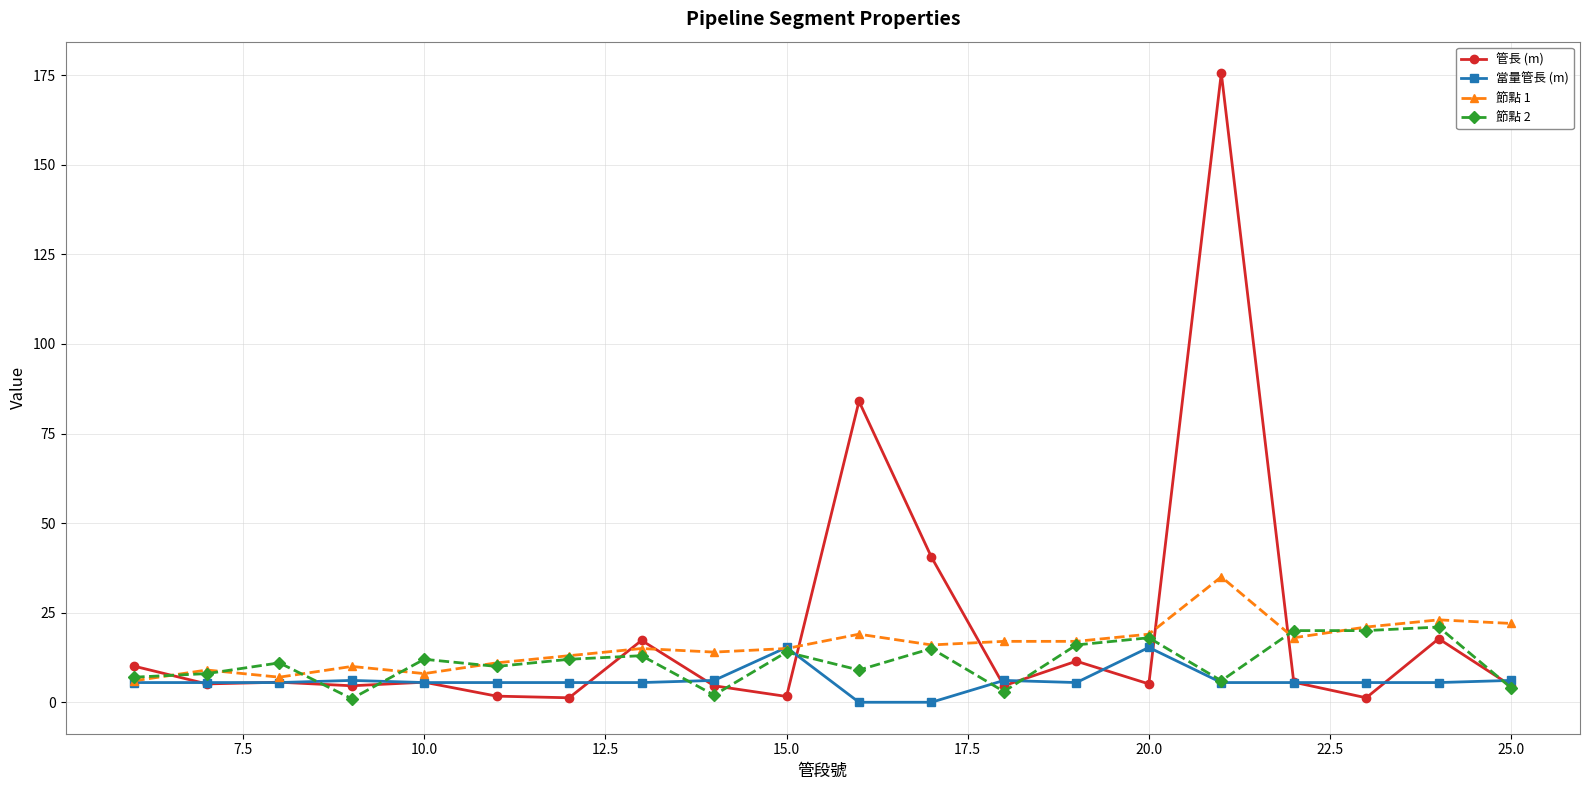

What is the value of the 節點 1 point at the 17th from the left?

18.0